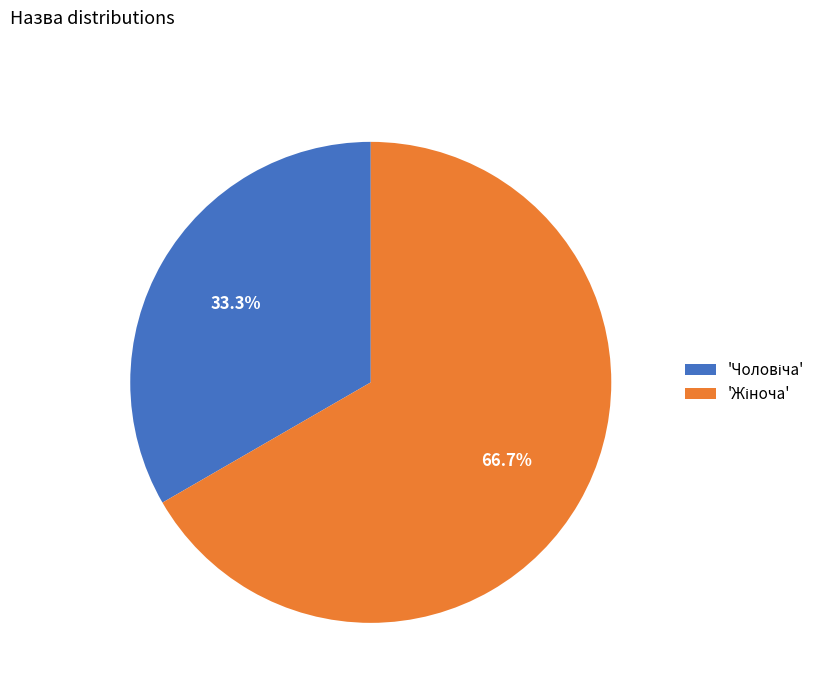

Is there a majority slice in this chart?

Yes